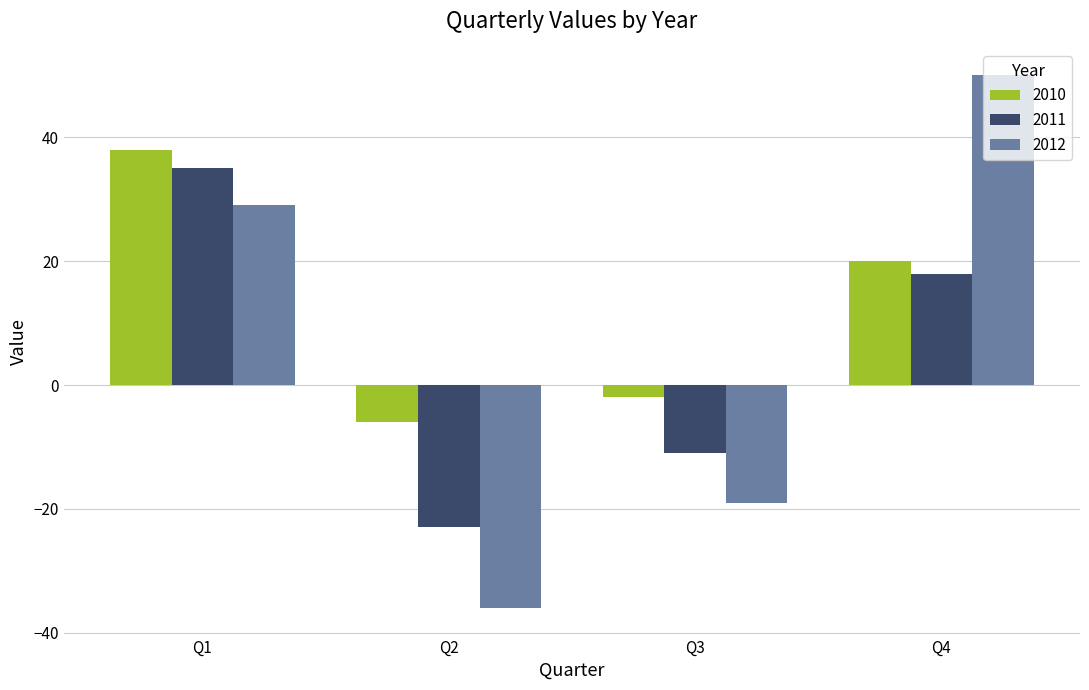

How many data points in 2010 are less than 20?

2